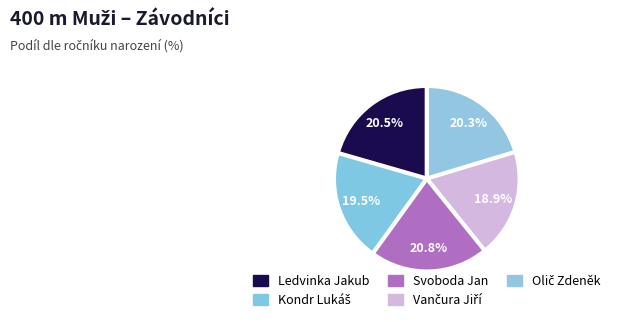

How many slices are in this pie chart?

5